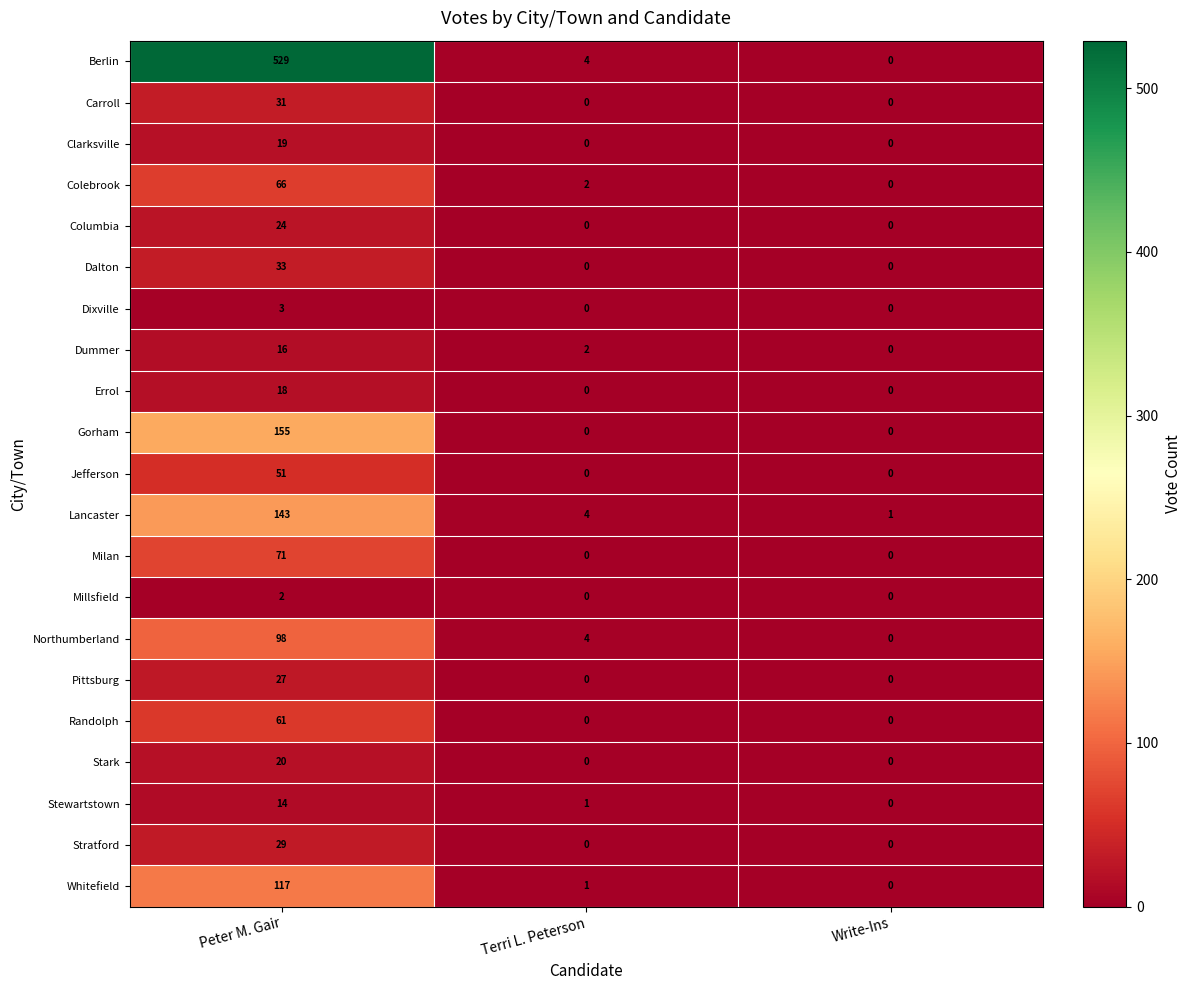

Rank the series at Peter M. Gair from highest to lowest value.

Berlin, Gorham, Lancaster, Whitefield, Northumberland, Milan, Colebrook, Randolph, Jefferson, Dalton, Carroll, Stratford, Pittsburg, Columbia, Stark, Clarksville, Errol, Dummer, Stewartstown, Dixville, Millsfield